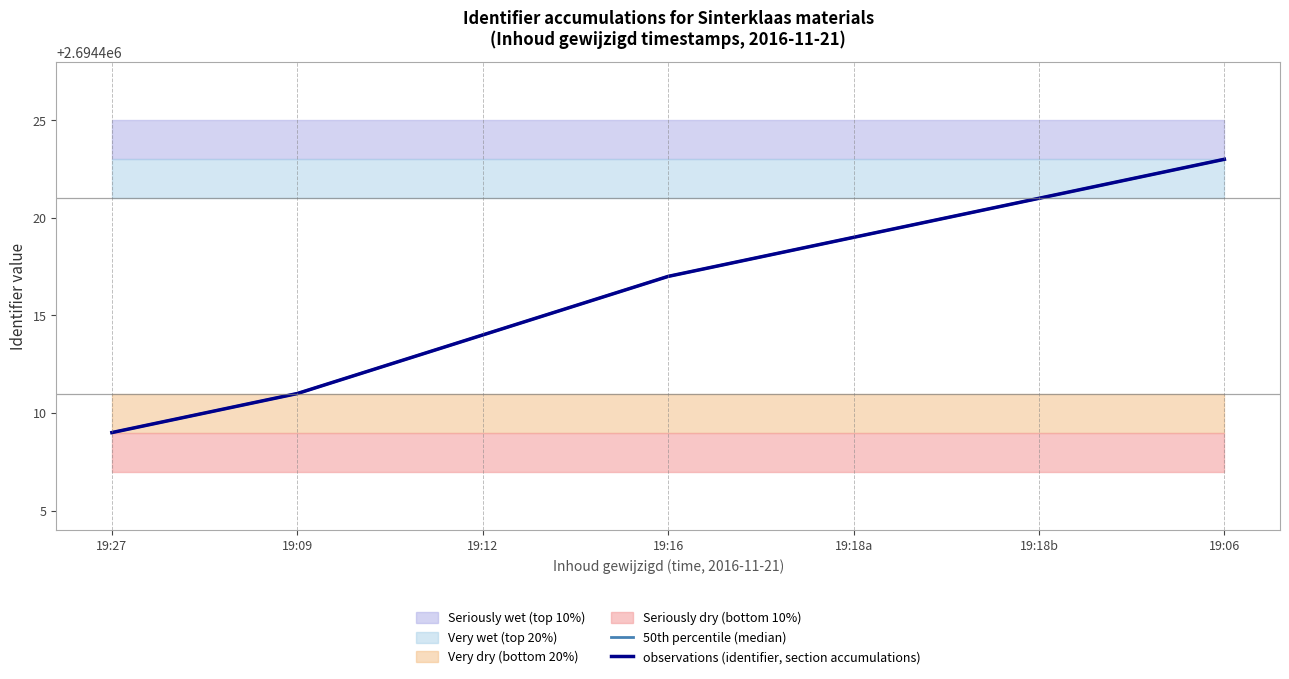

What is the minimum value for observations (identifier, section accumulations)?

2694409